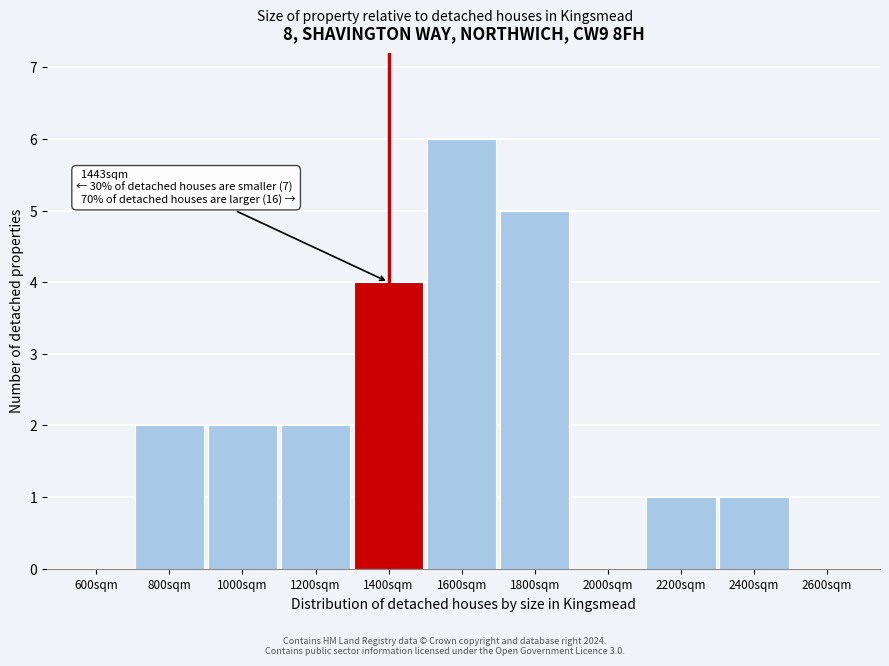

Reading right to left, list all the values displayed in this chart.

2600sqm=0	2400sqm=1	2200sqm=1	2000sqm=0	1800sqm=5	1600sqm=6	1400sqm=4	1200sqm=2	1000sqm=2	800sqm=2	600sqm=0